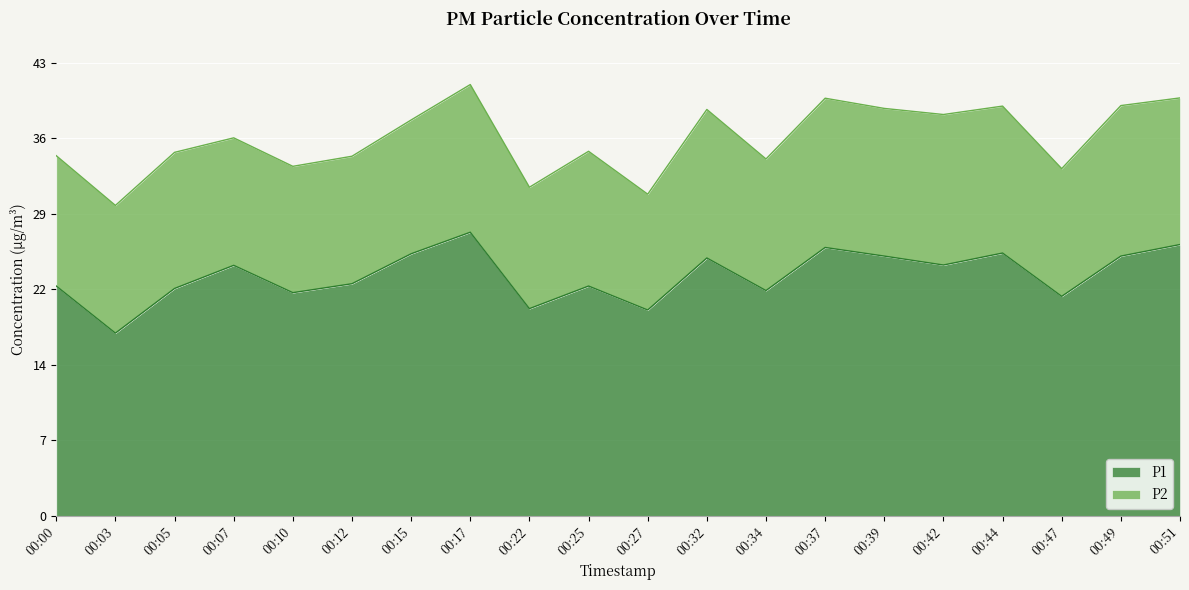

Where does the P1 series first go above 23?

00:07